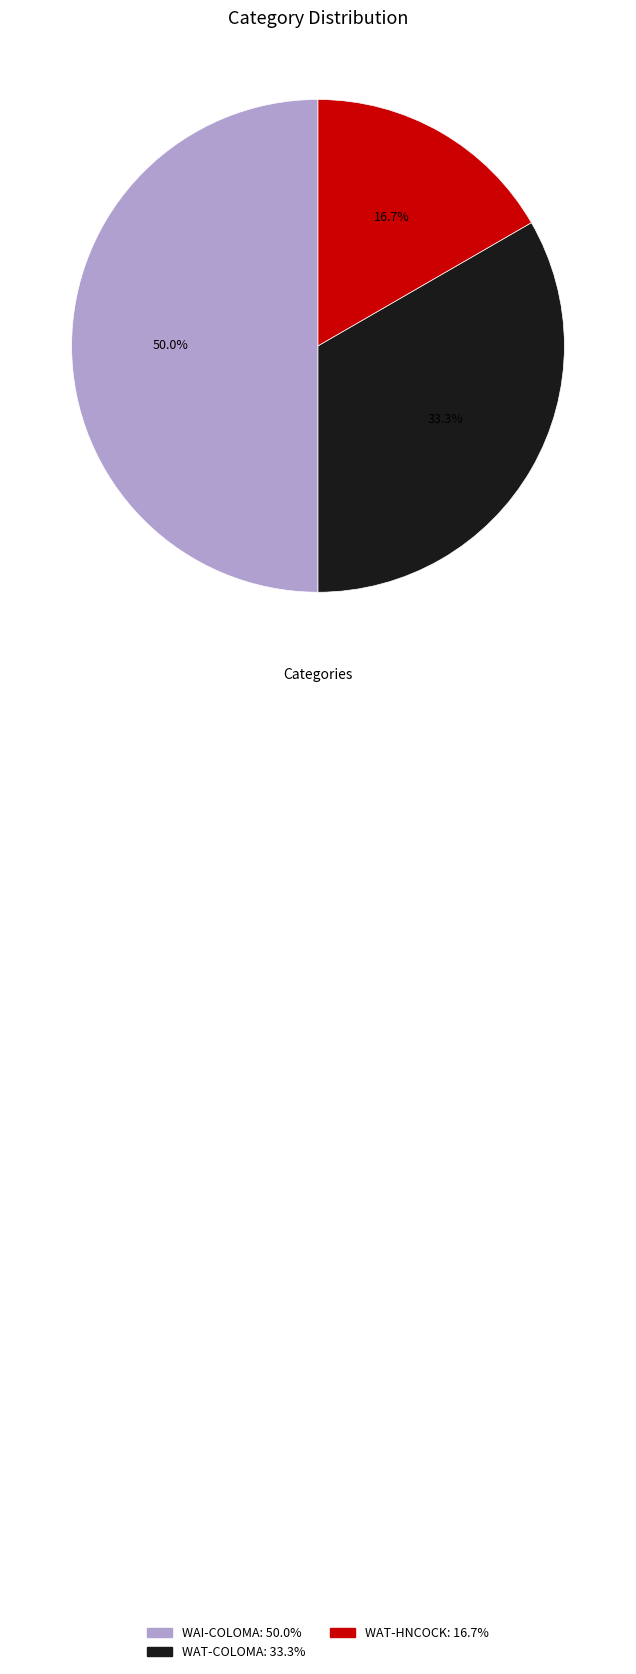

To the nearest percent, what percentage of the pie is WAT-HNCOCK?

17%